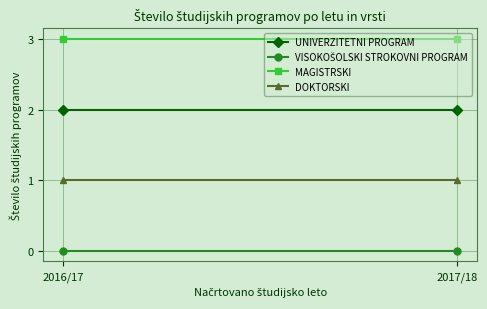

At 2017/18, list the series in order from largest to smallest.

MAGISTRSKI, UNIVERZITETNI PROGRAM, DOKTORSKI, VISOKOŠOLSKI STROKOVNI PROGRAM